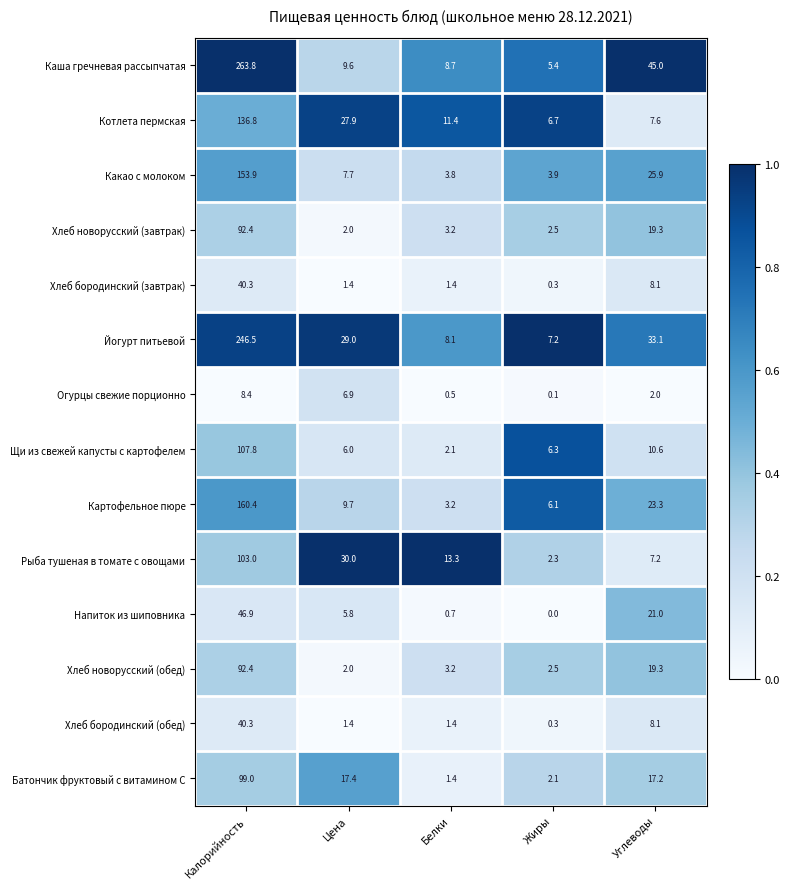

What is the minimum value for Рыба тушеная в томате с овощами?

2.3